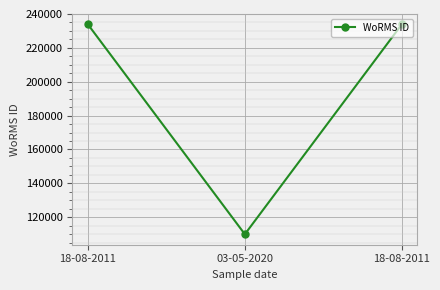

How many values are between 109925 and 233820?

3